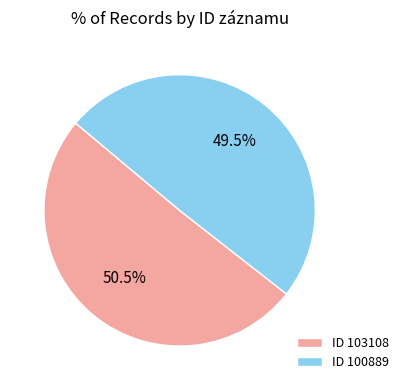

How much of the chart is everything except ID 103108?

49.5%